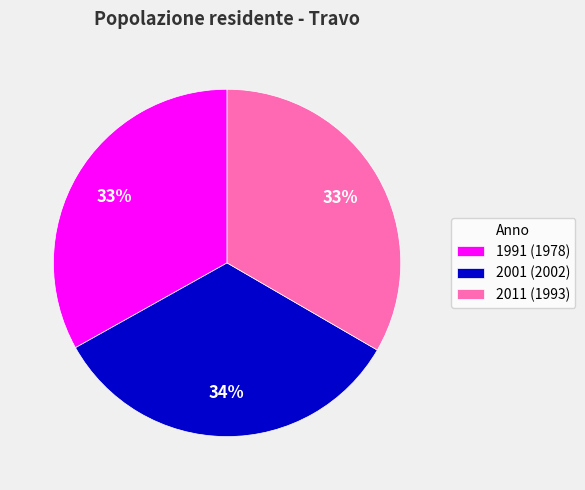

Does any single category account for the majority?

No